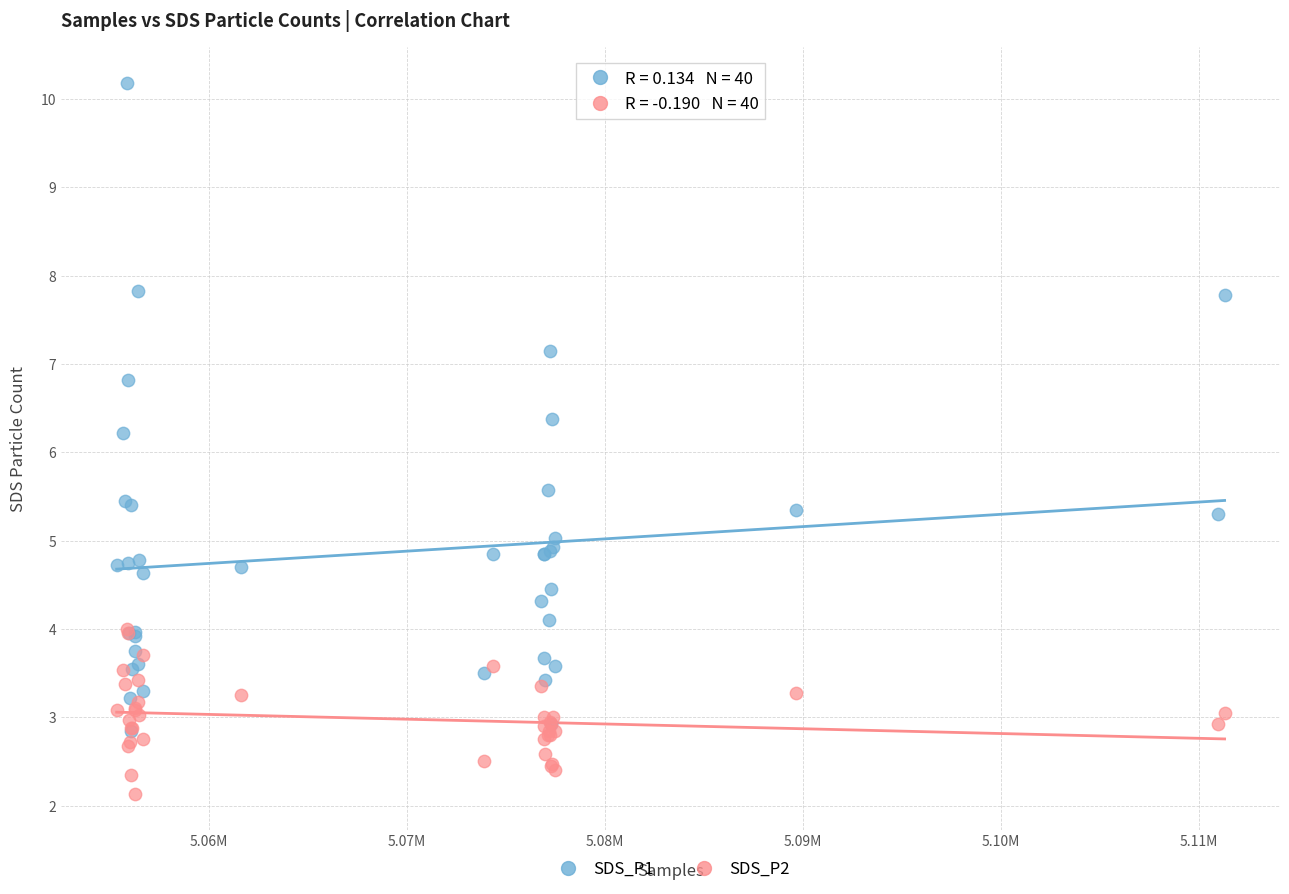

What are all the series names shown in the legend?

SDS_P1, SDS_P2